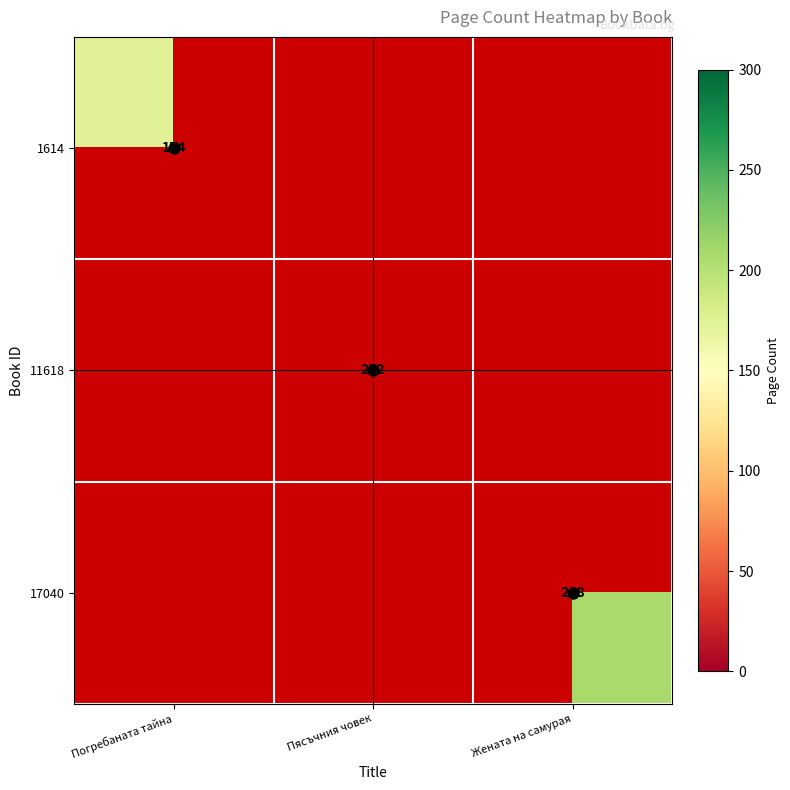

What is the lowest value of the 1614 series?

174.0